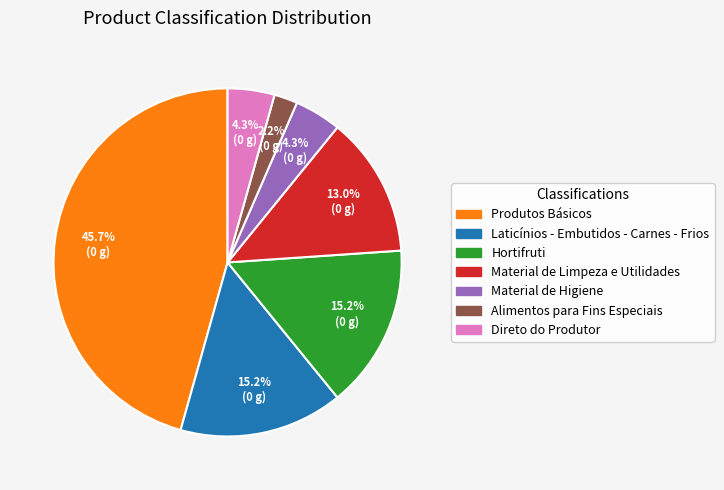

Is it true that Material de Limpeza e Utilidades is 13% of the pie?

True